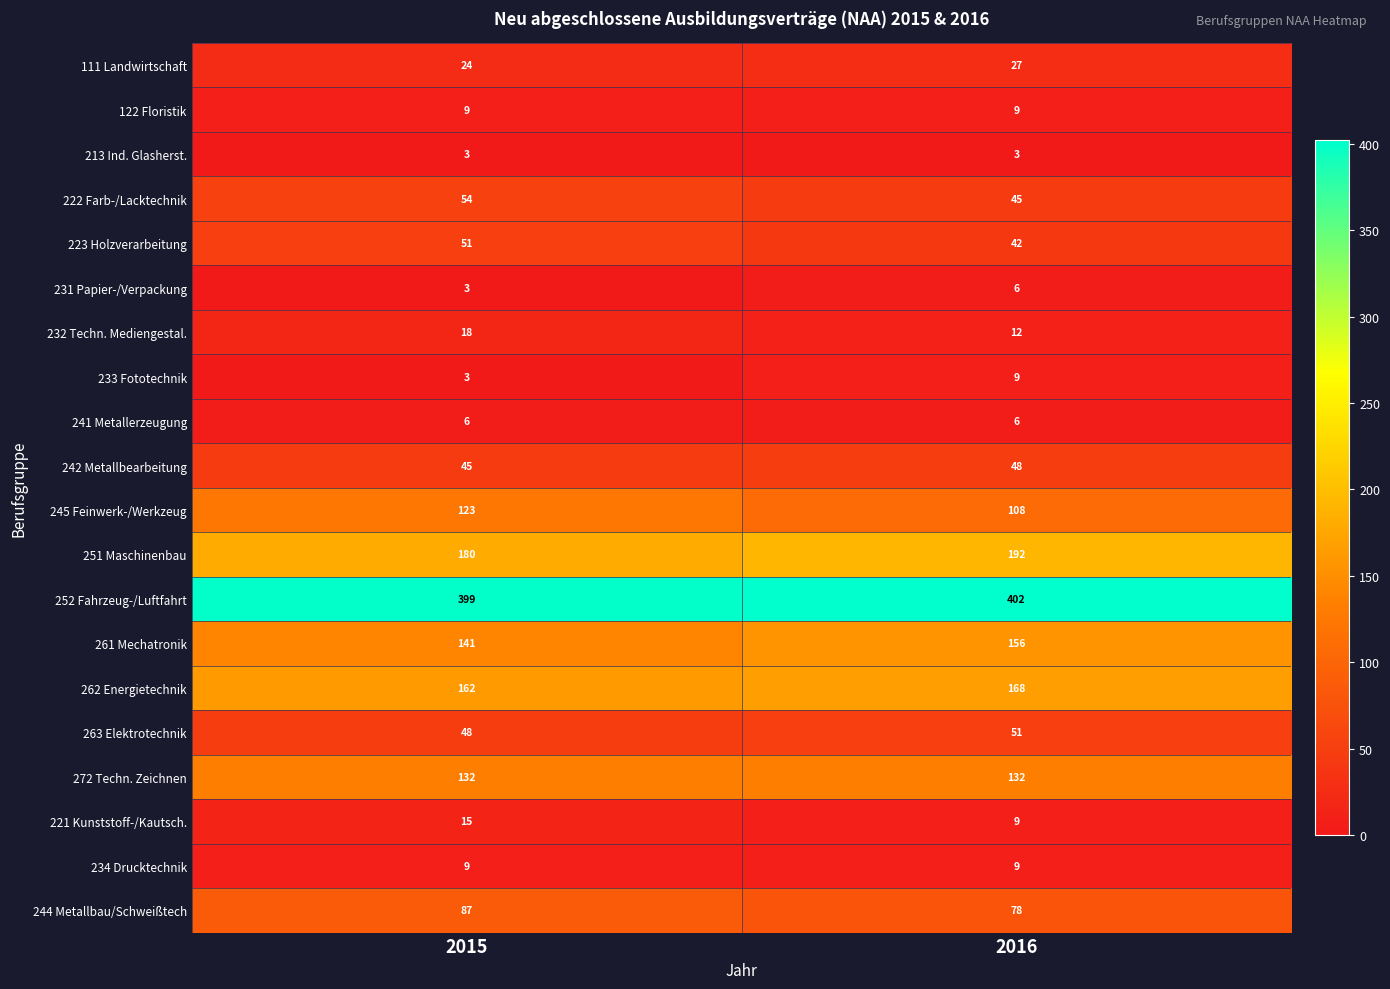

Rank the categories by 261 Mechatronik value from highest to lowest.

2016, 2015